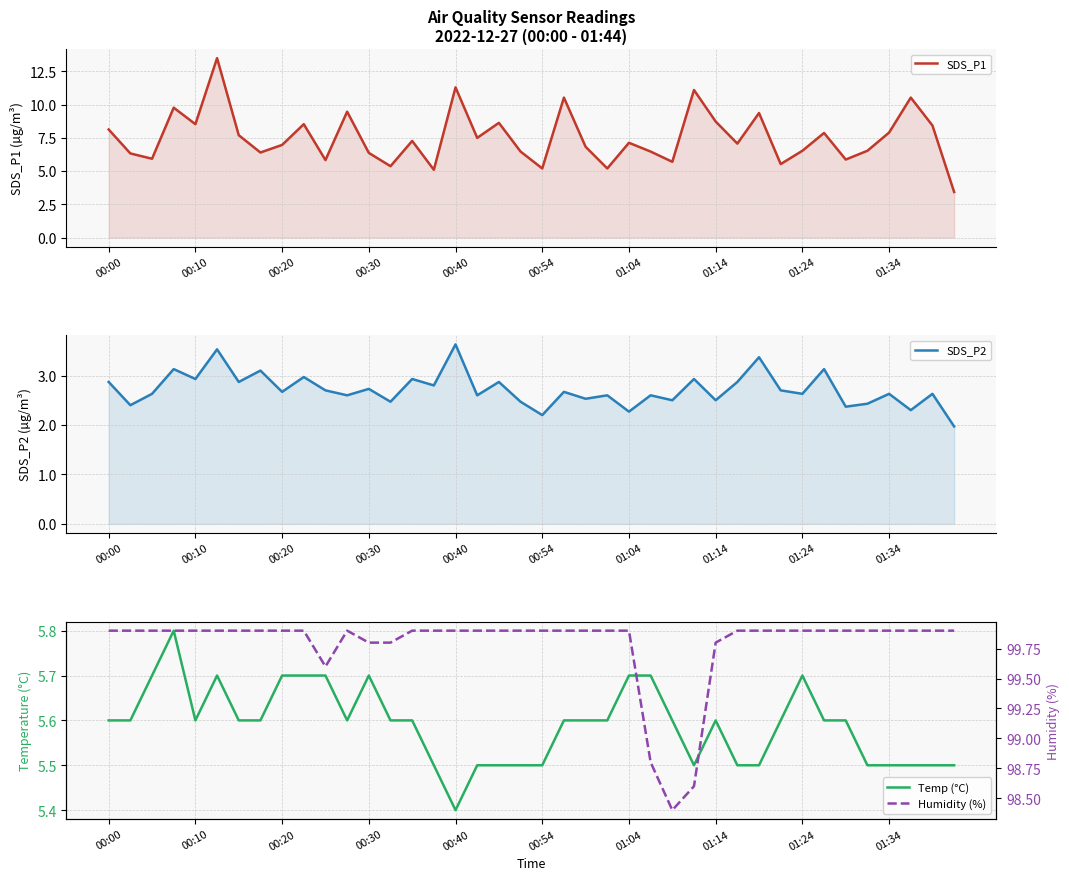

What is the total value across all series at 19?

114.3